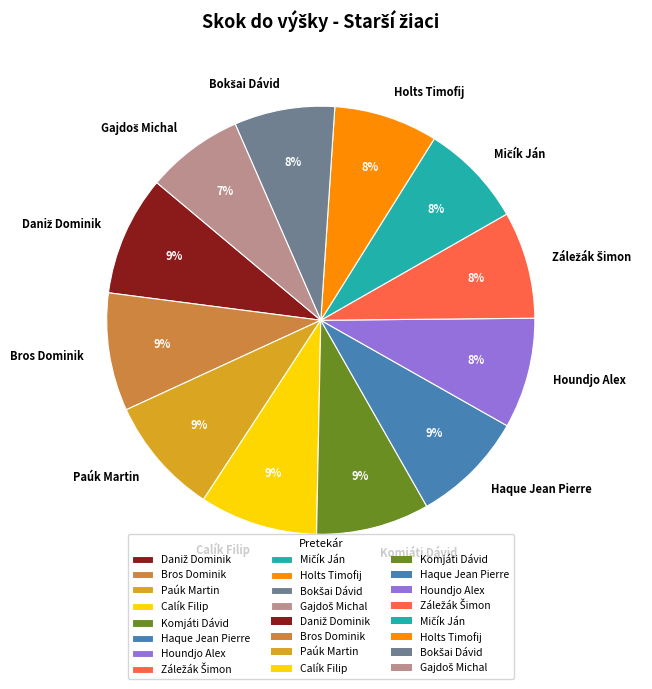

True or false: Haque Jean Pierre accounts for 14% of the total.

False